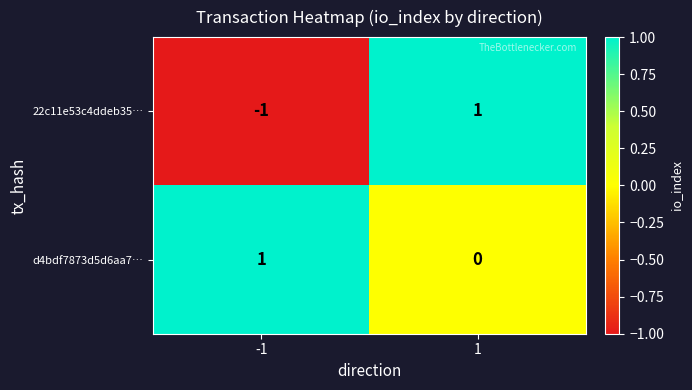

How many distinct data groups are displayed?

2